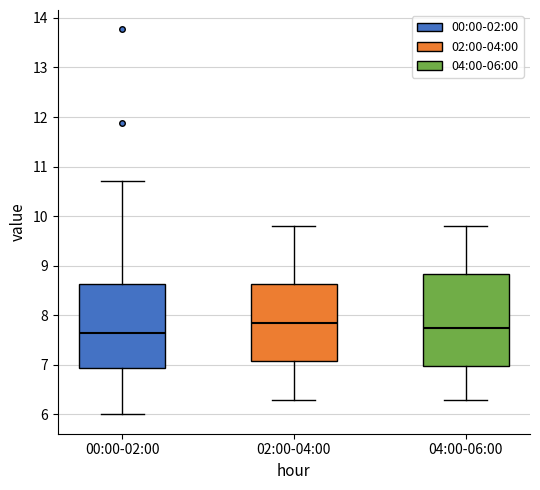

Which box's median line is the lowest?

00:00-02:00